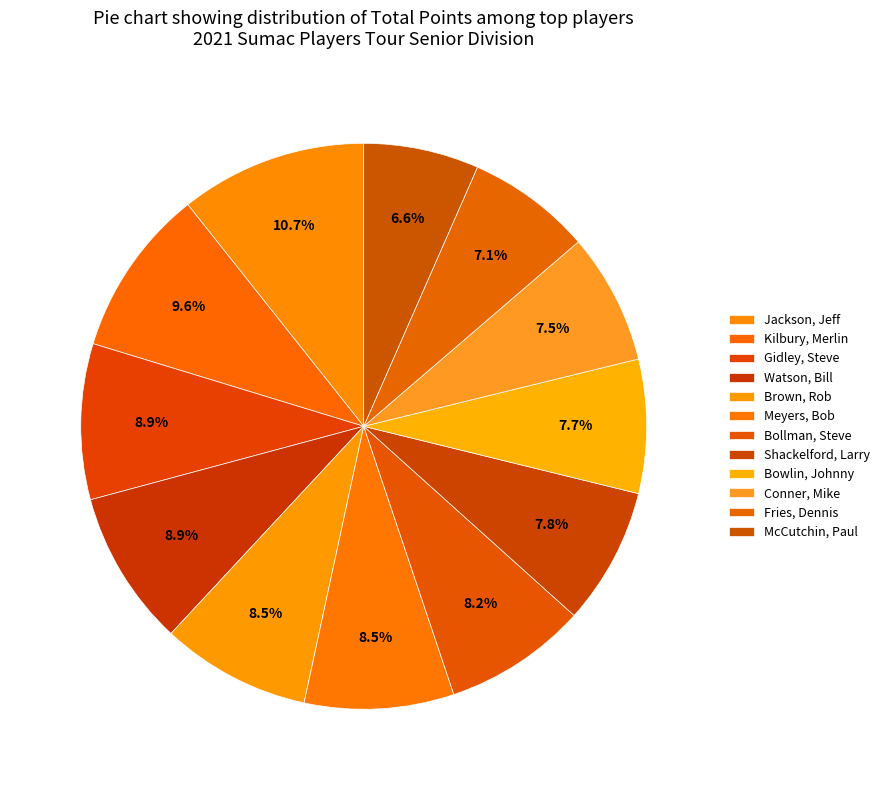

How many slices are in this pie chart?

12